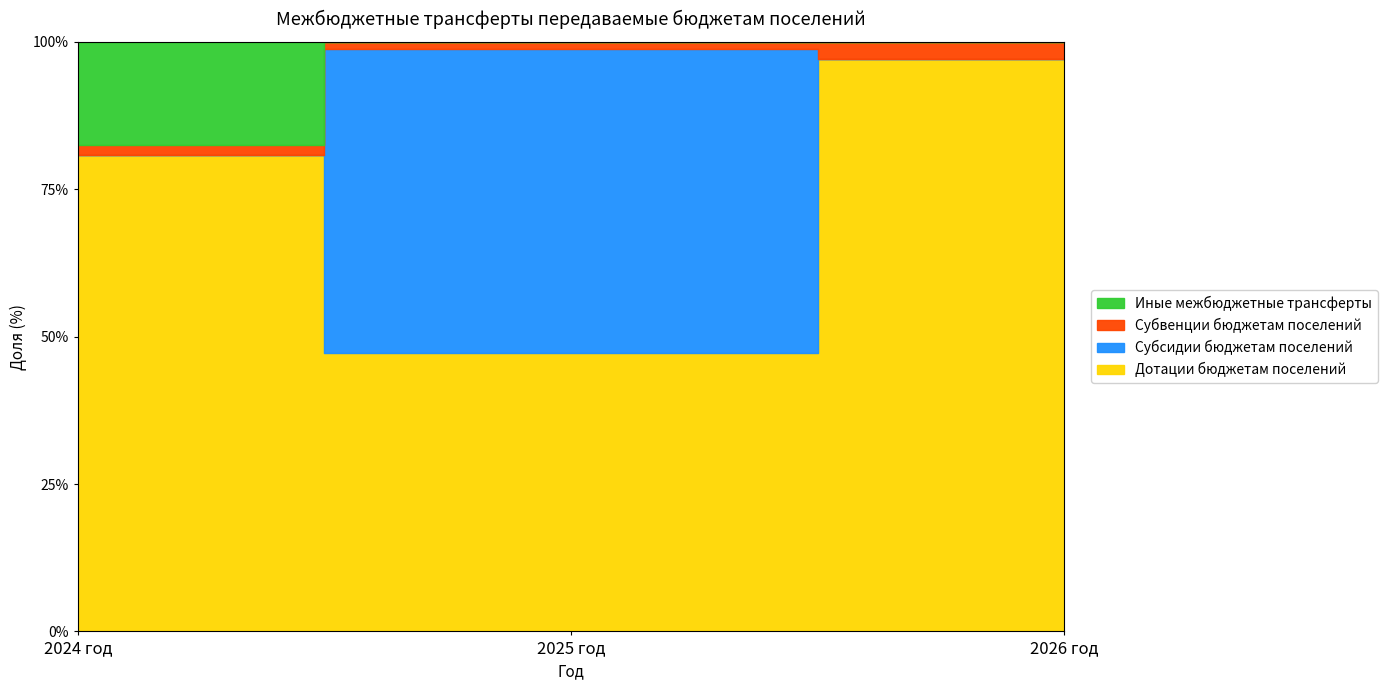

What is the average value of the Дотации бюджетам поселений series?

1946709.7